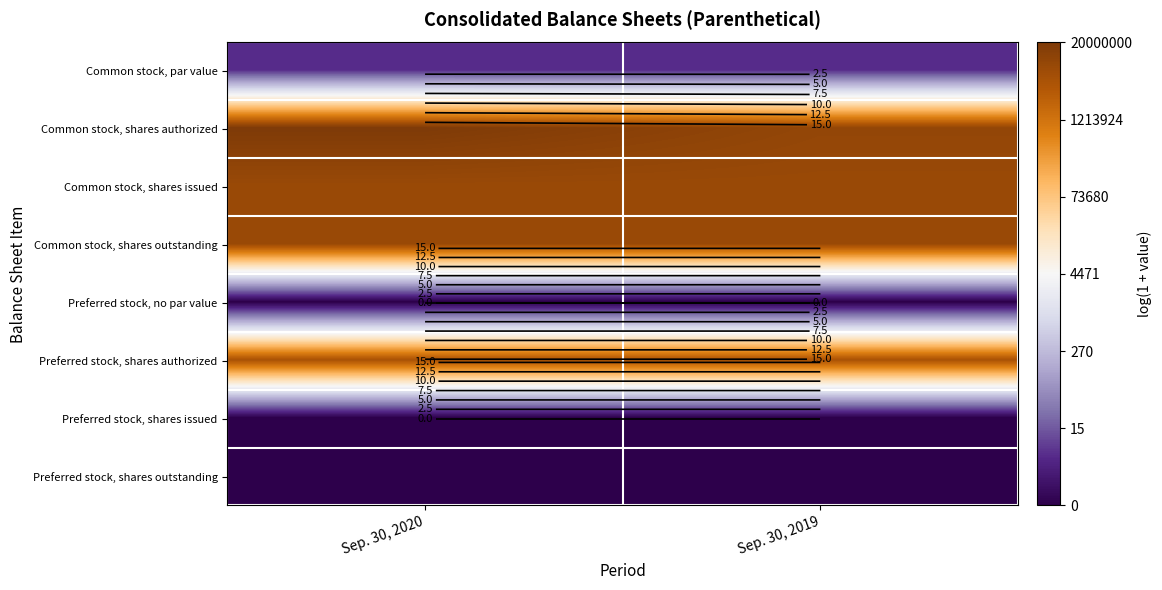

How many distinct data groups are displayed?

8